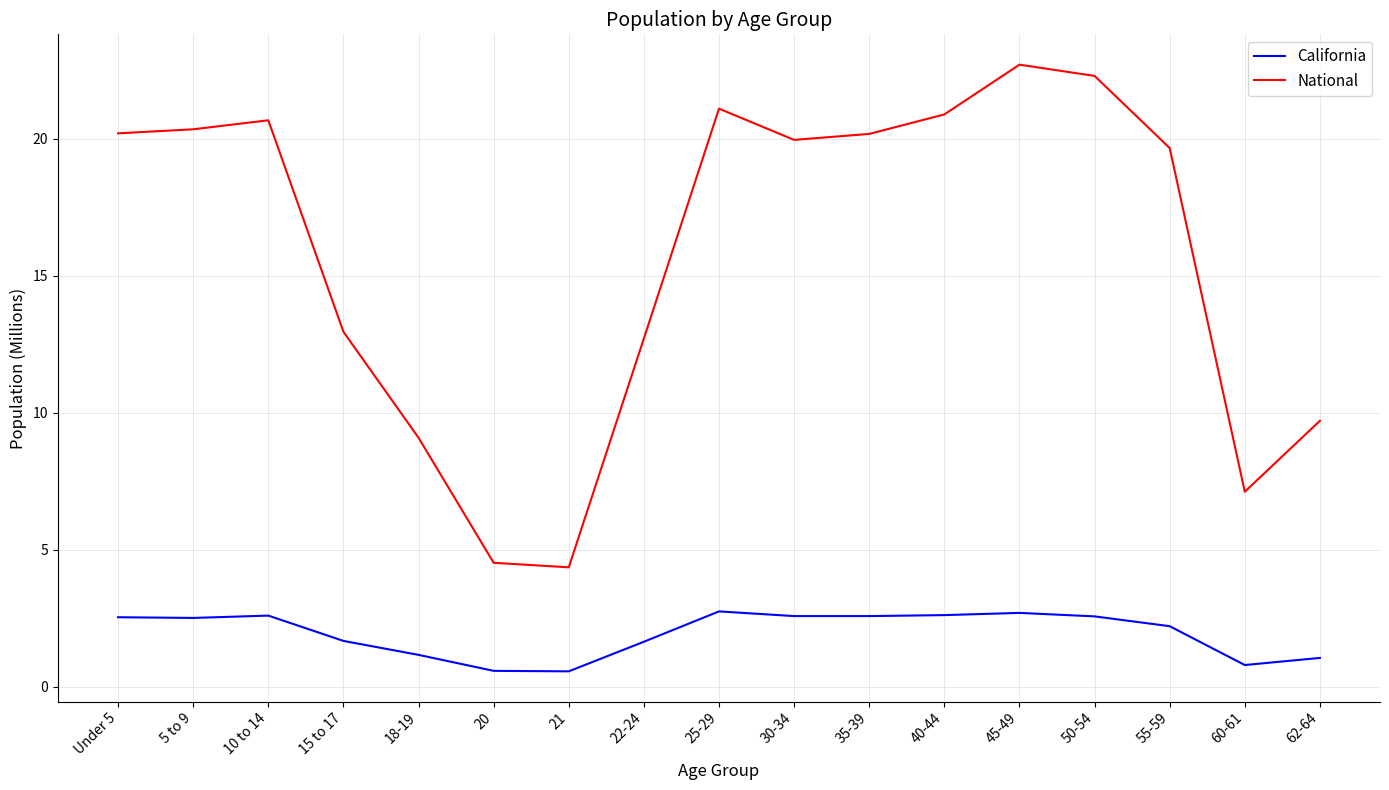

What is the difference between the California values at 50-54 and 15 to 17?

0.9